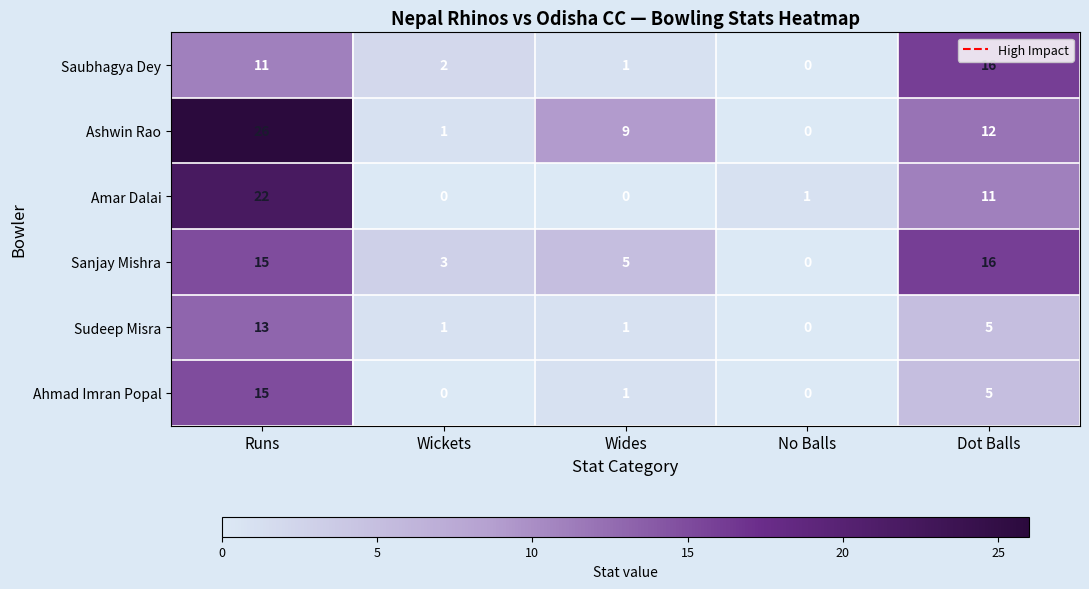

Where does the Amar Dalai series first go above 1?

Runs